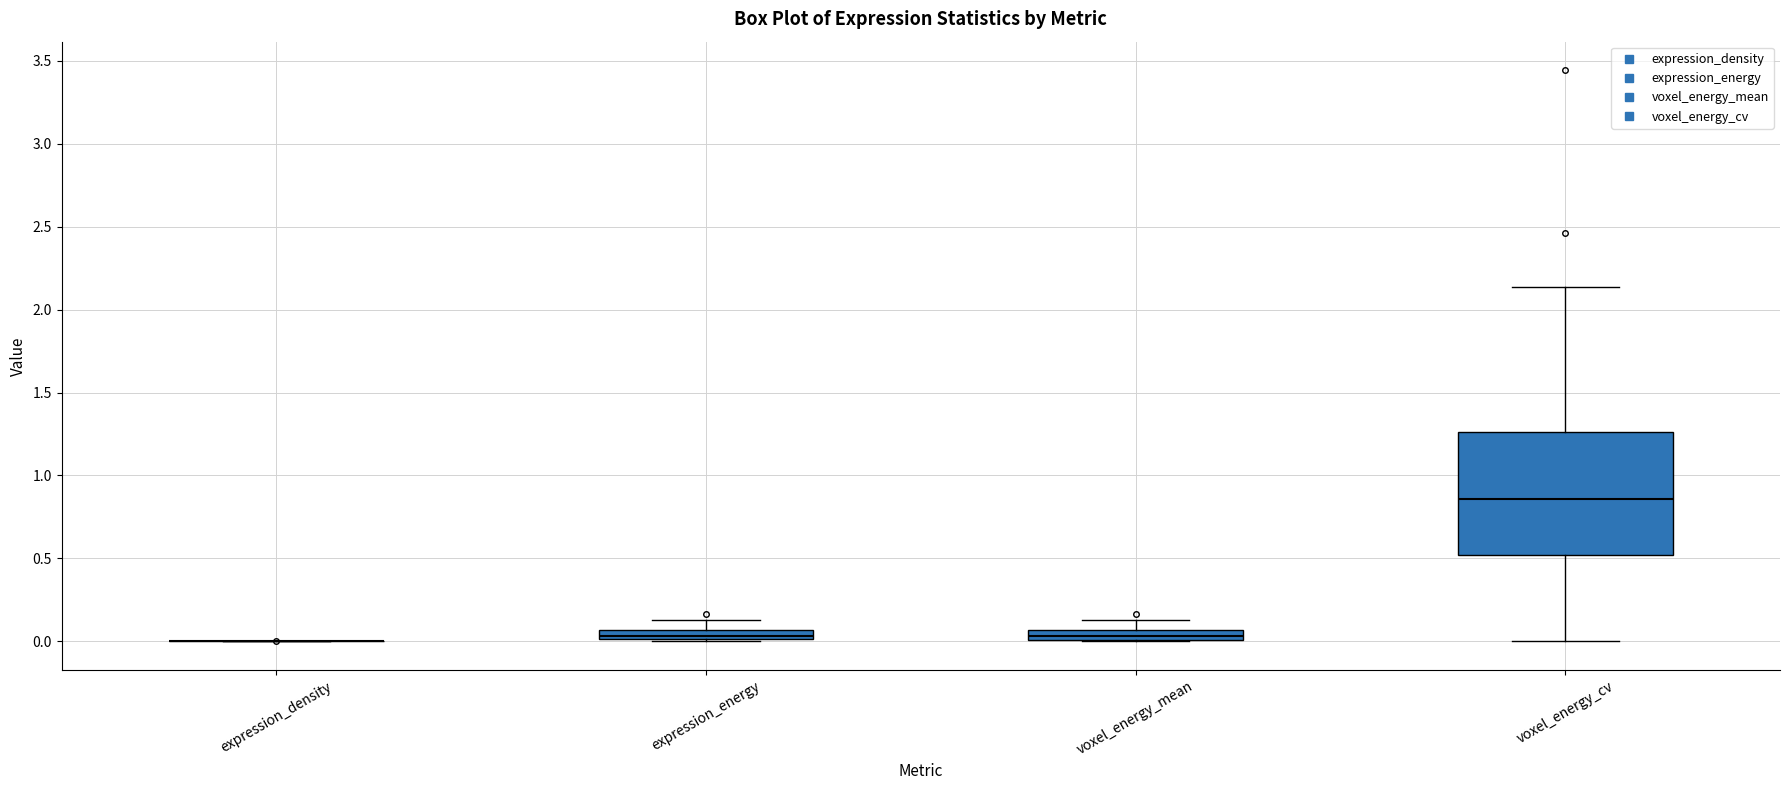

Comparing the boxes themselves (not the whiskers), which one is the tallest?

voxel_energy_cv